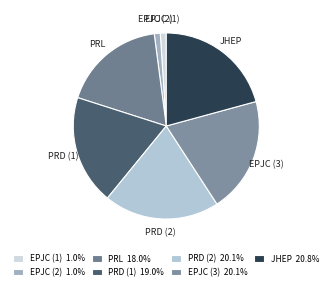

How many slices are in this pie chart?

7